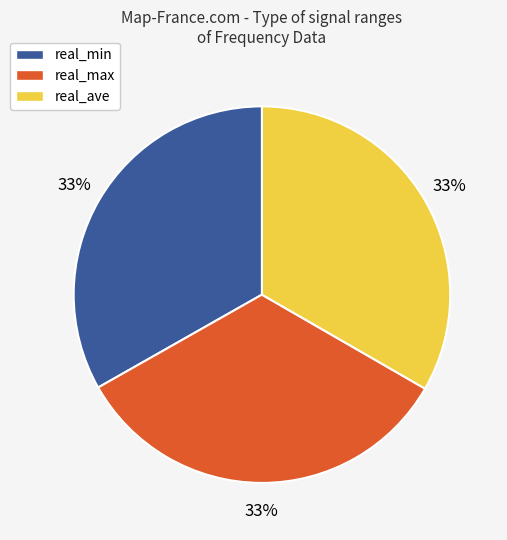

Does any single category account for the majority?

No